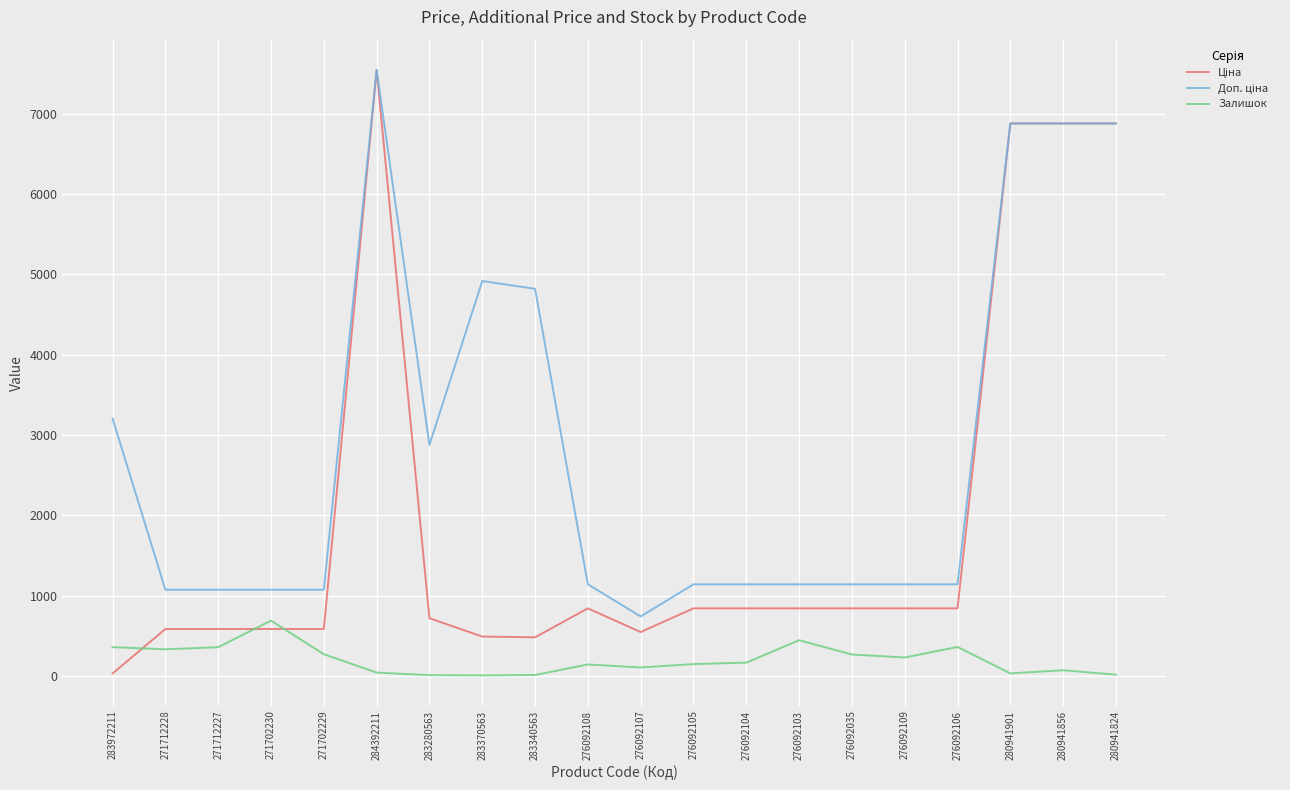

At how many categories does at least one series exceed 318?

20